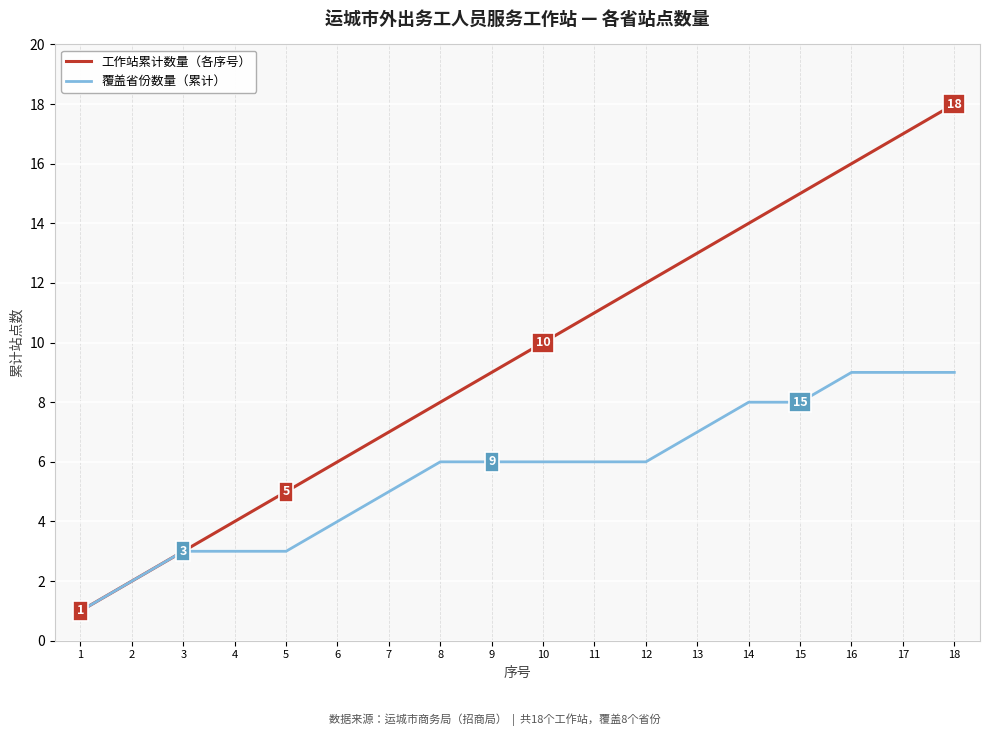

Which series has the largest range (max minus min)?

工作站累计数量（各序号）